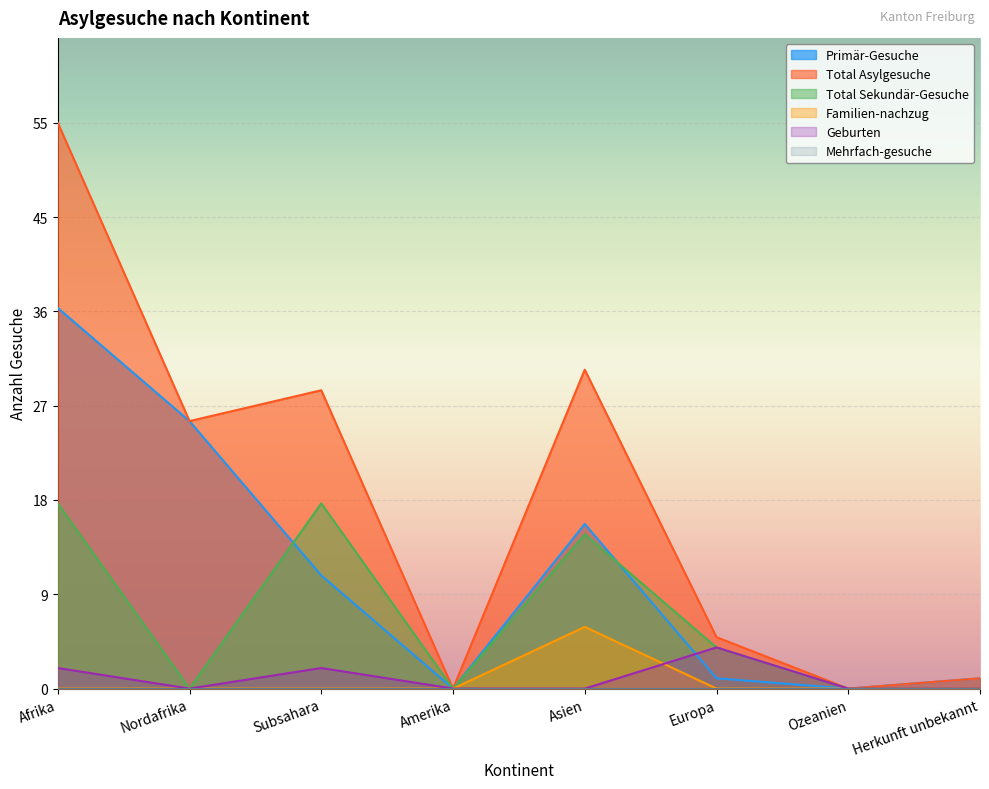

True or false: Total Sekundär-Gesuche has a value of 8 at Herkunft unbekannt.

False